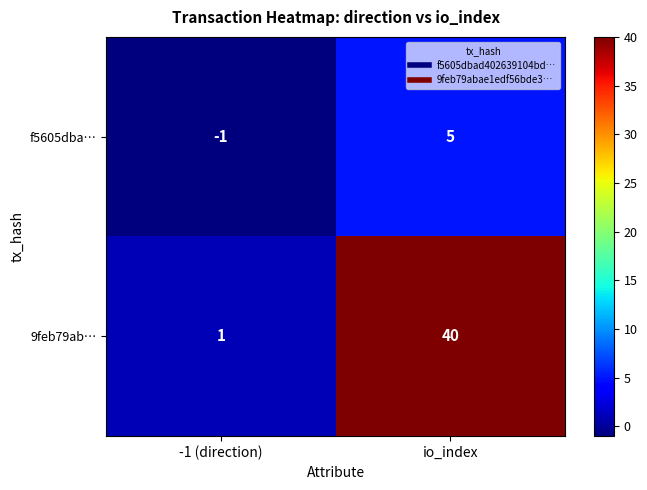

What is the difference between the highest and lowest values at -1 (direction)?

2